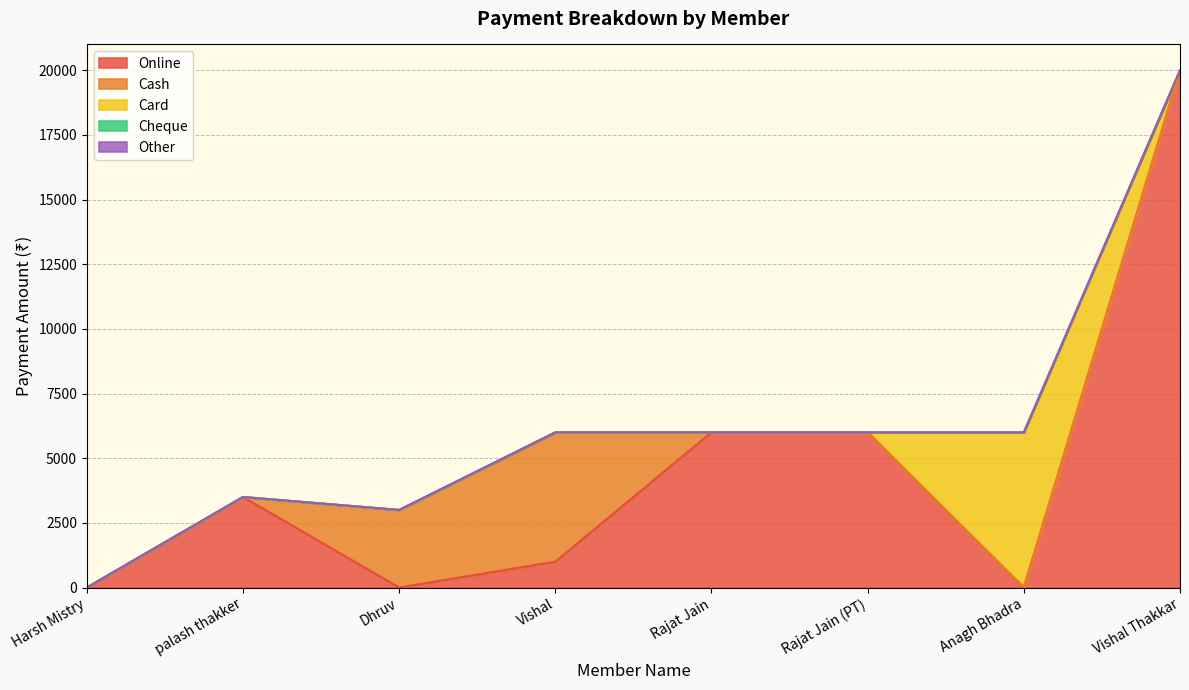

What is the label of the 5th point from the right?

Vishal